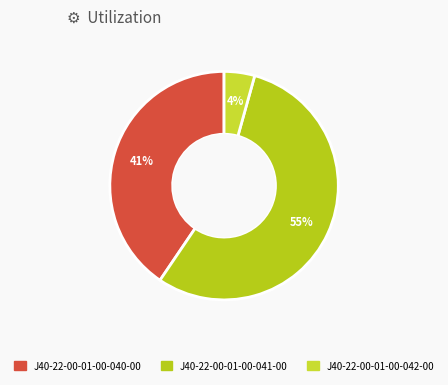

Count the number of slices in the pie.

3